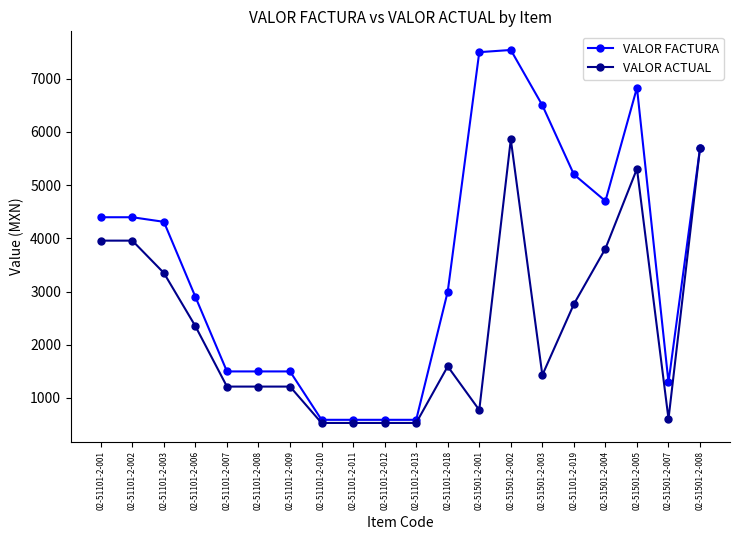

How many values in the VALOR FACTURA series are below 4309?

10